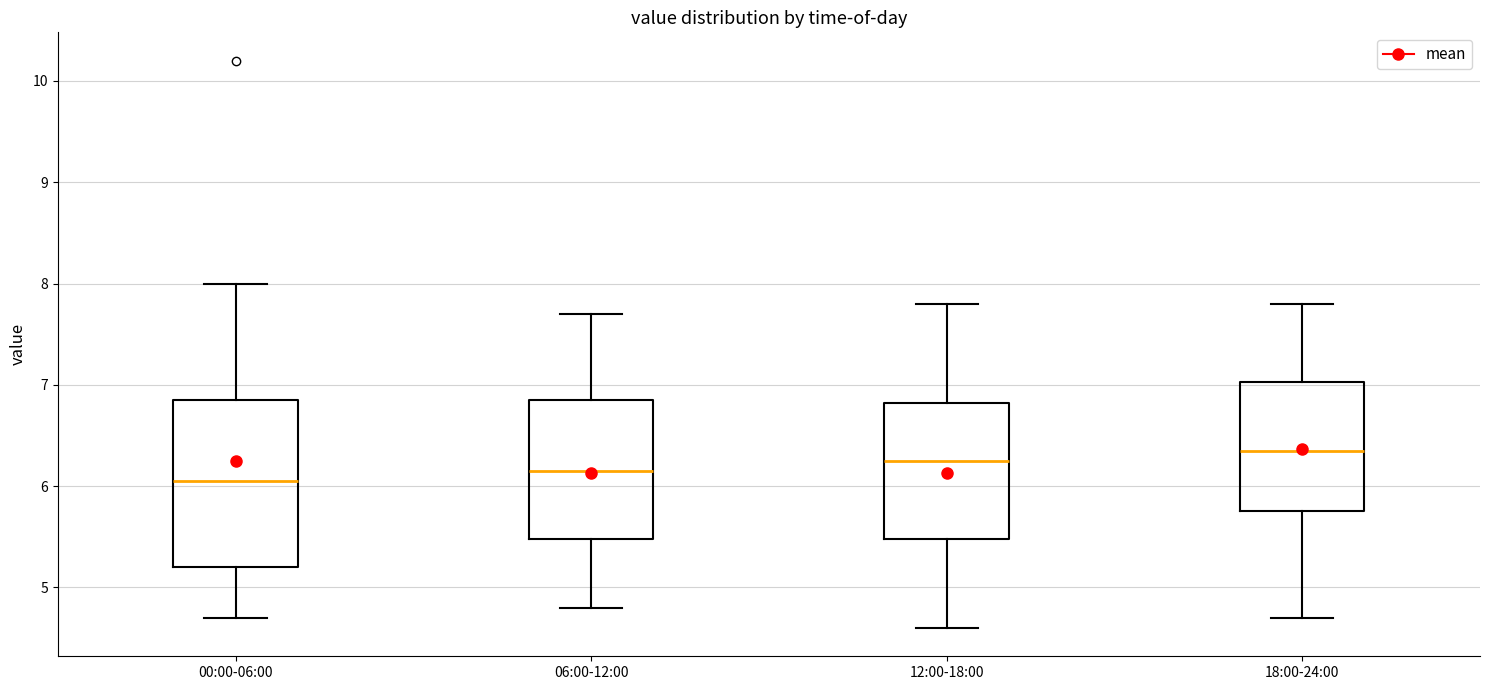

Which box is the tallest, from its lower edge to its upper edge?

00:00-06:00